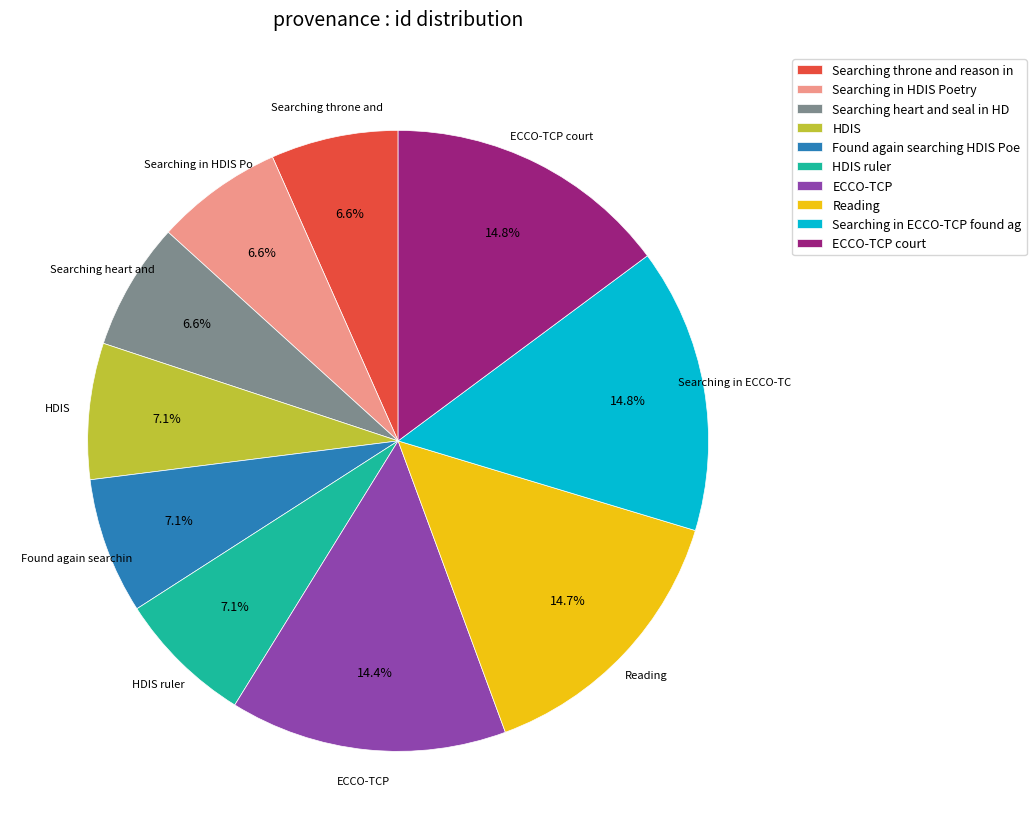

How many slices are in this pie chart?

10